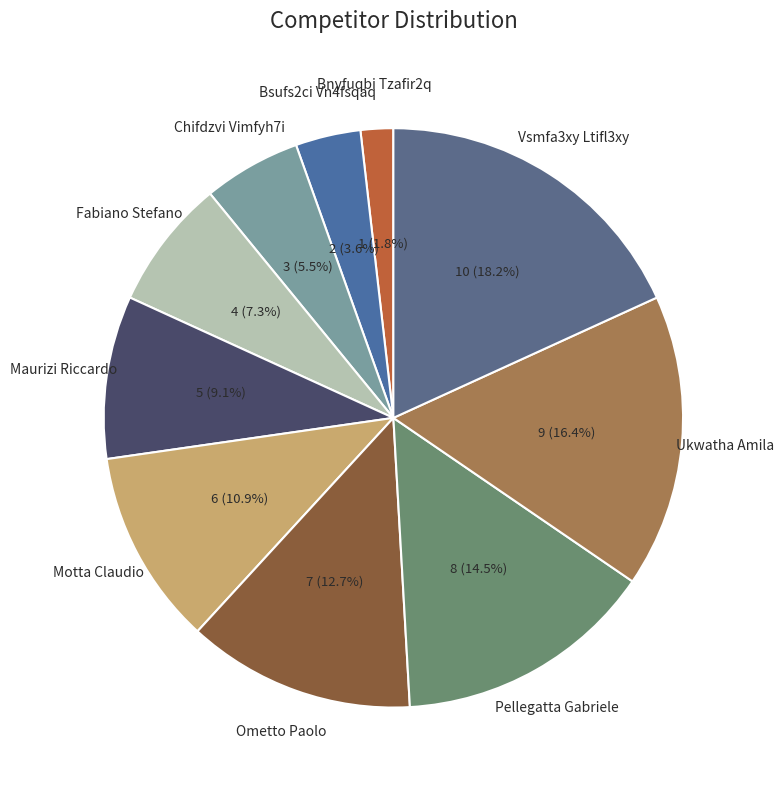

Between Fabiano Stefano and Ometto Paolo, which is larger?

Ometto Paolo